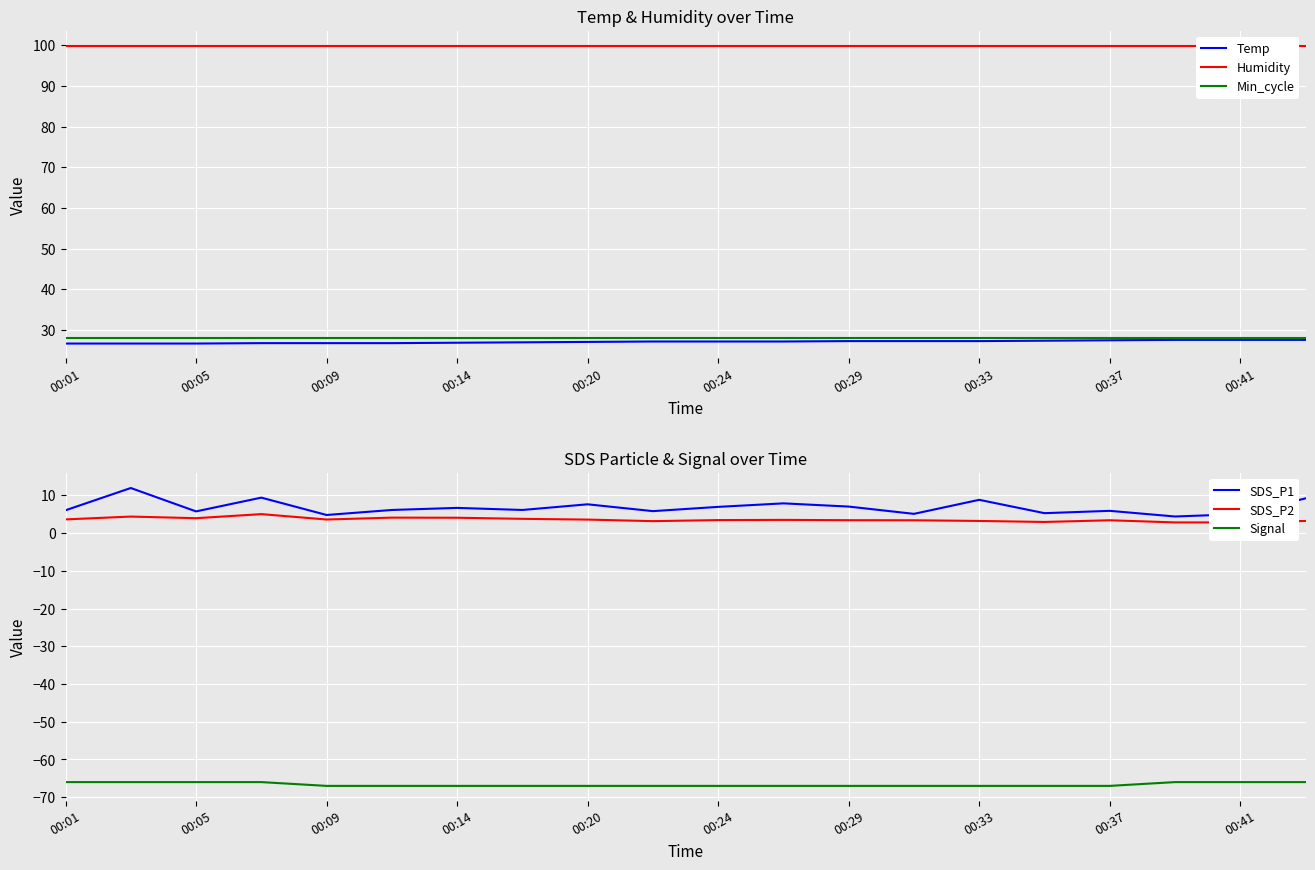

True or false: Signal and SDS_P1 intersect in this chart.

False